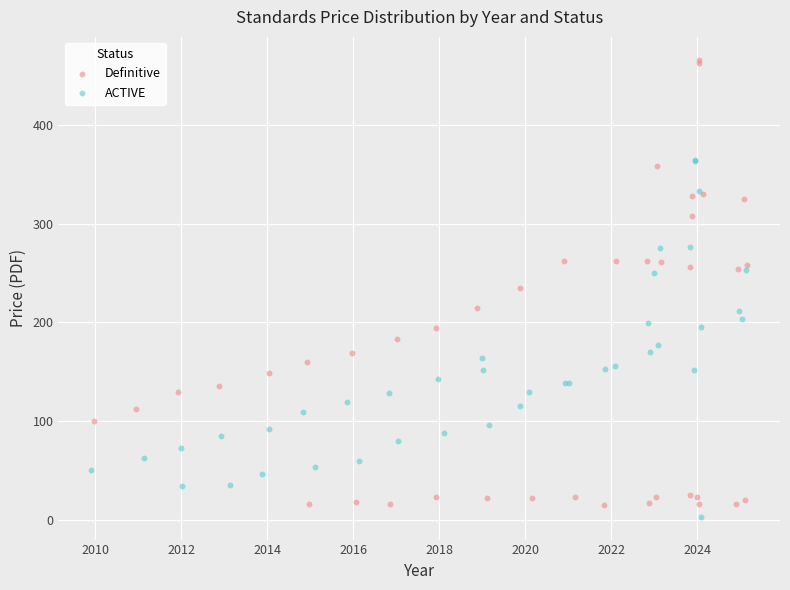

What are all the series names shown in the legend?

Definitive, ACTIVE